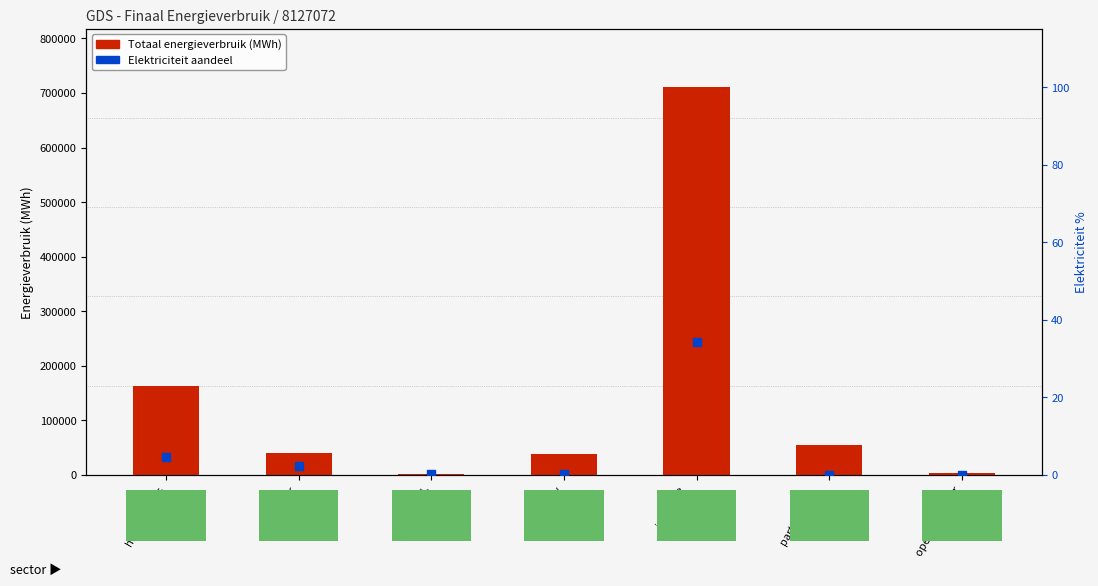

At which category is the sum across all series the highest?

industrie
(niet-ETS)